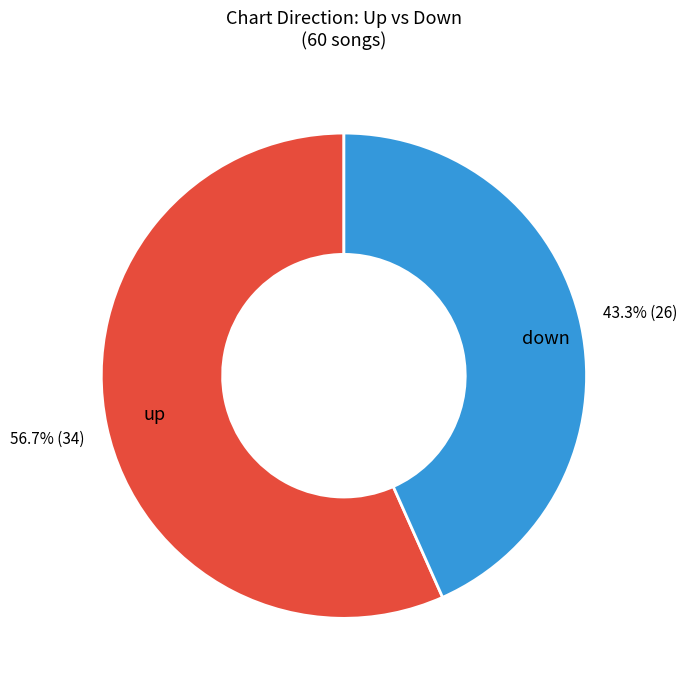

Count the number of slices in the pie.

2